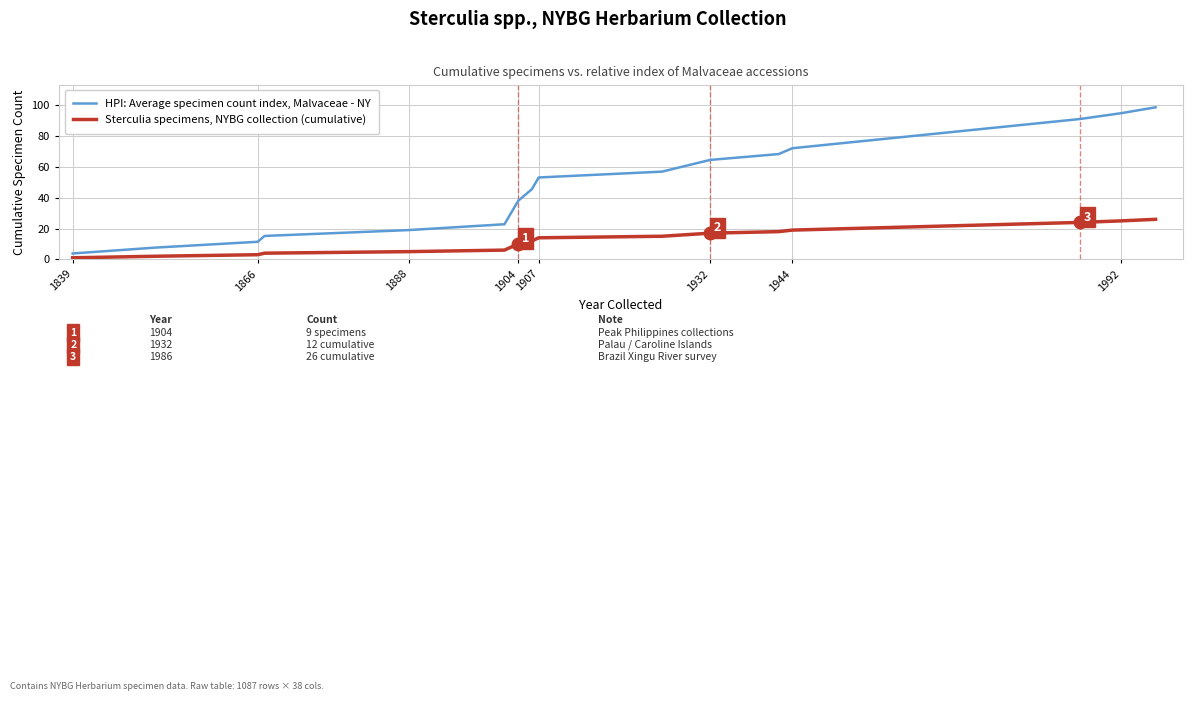

True or false: HPI: Average specimen count index, Malvaceae - NY and Sterculia specimens, NYBG collection (cumulative) cross at least once.

False